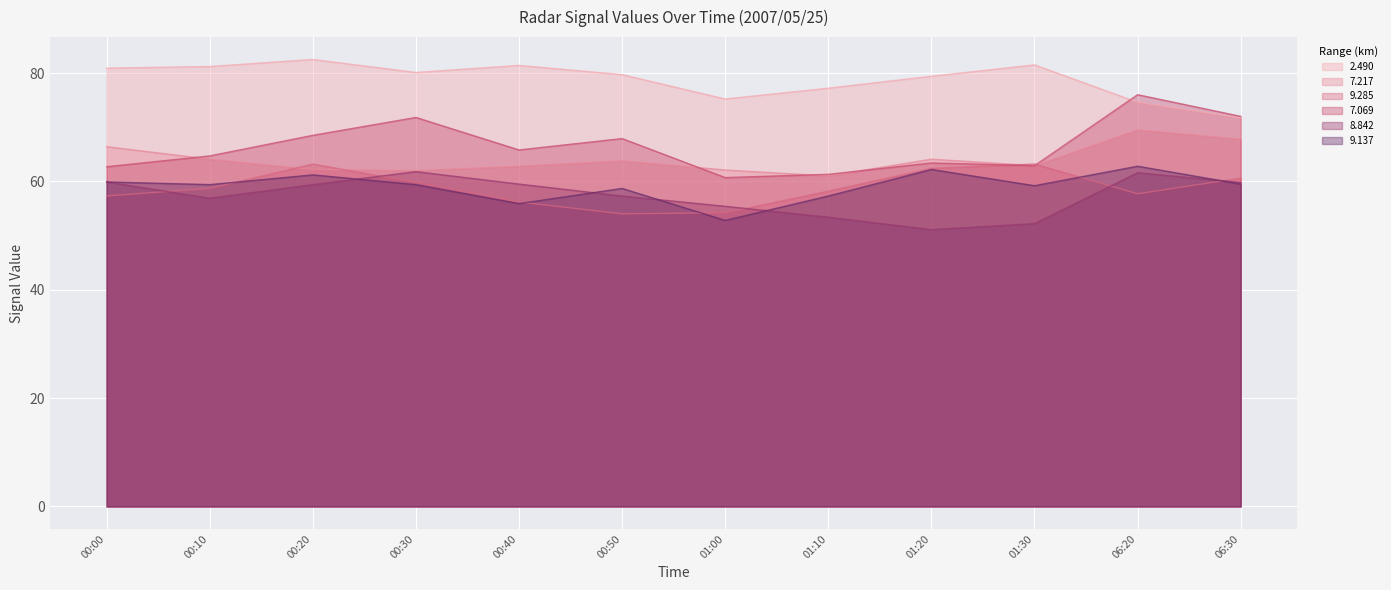

What position from the left is 00:10?

2